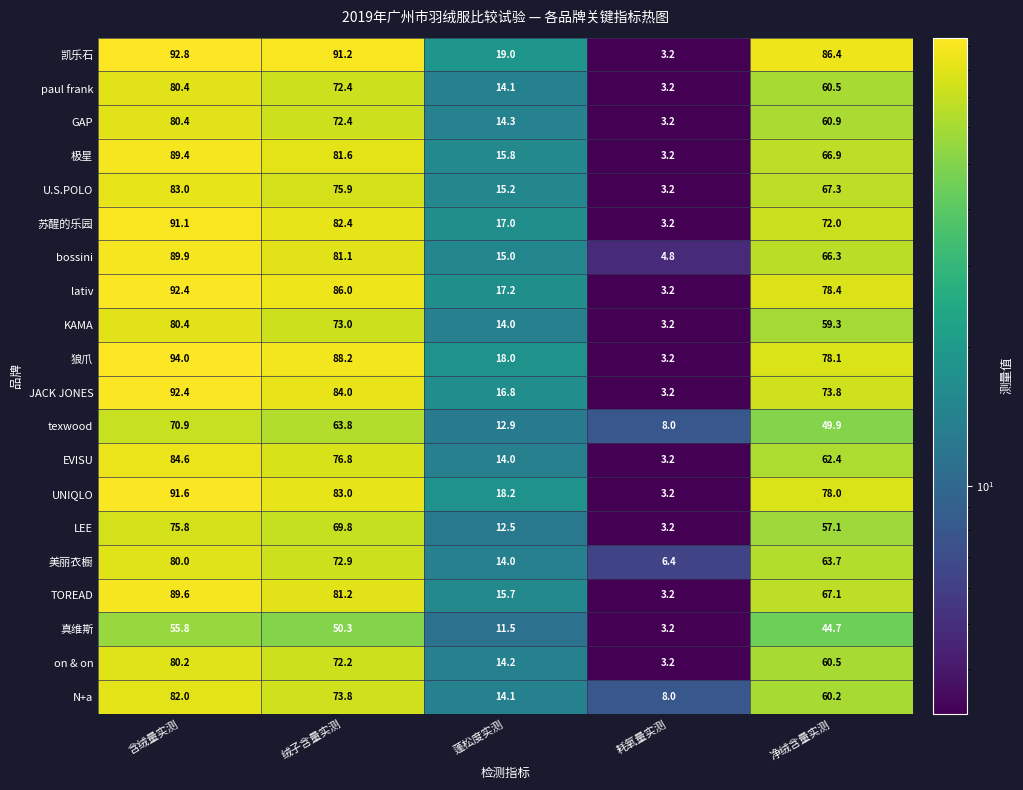

List the labels in order of 美丽衣橱 value, largest first.

含绒量实测, 绒子含量实测, 净绒含量实测, 蓬松度实测, 耗氧量实测